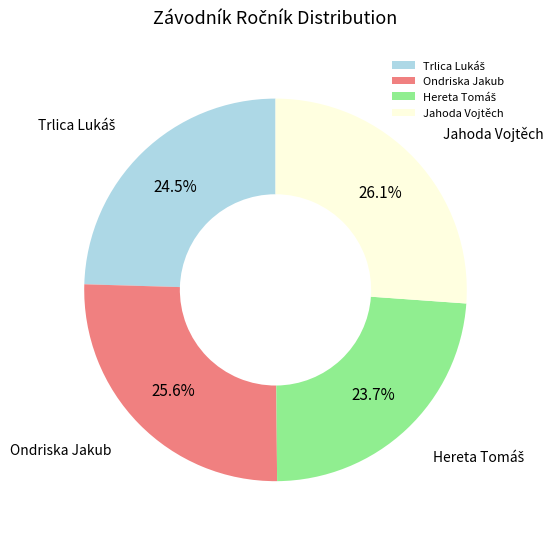

Does Jahoda Vojtěch account for over 50% of the chart?

No